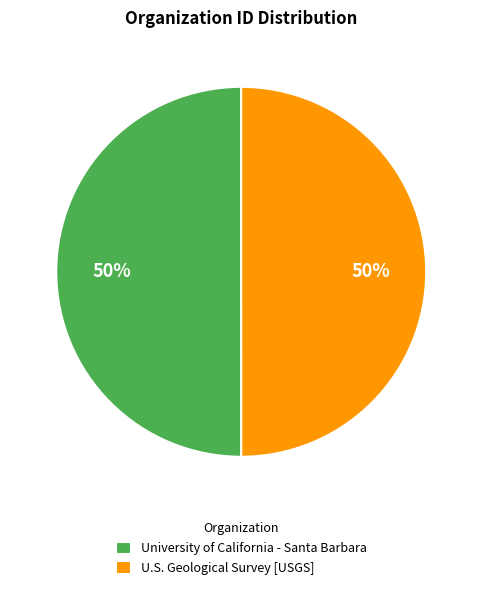

What is the ratio of the value at University of California - Santa Barbara to the value at U.S. Geological Survey [USGS]?

1.0